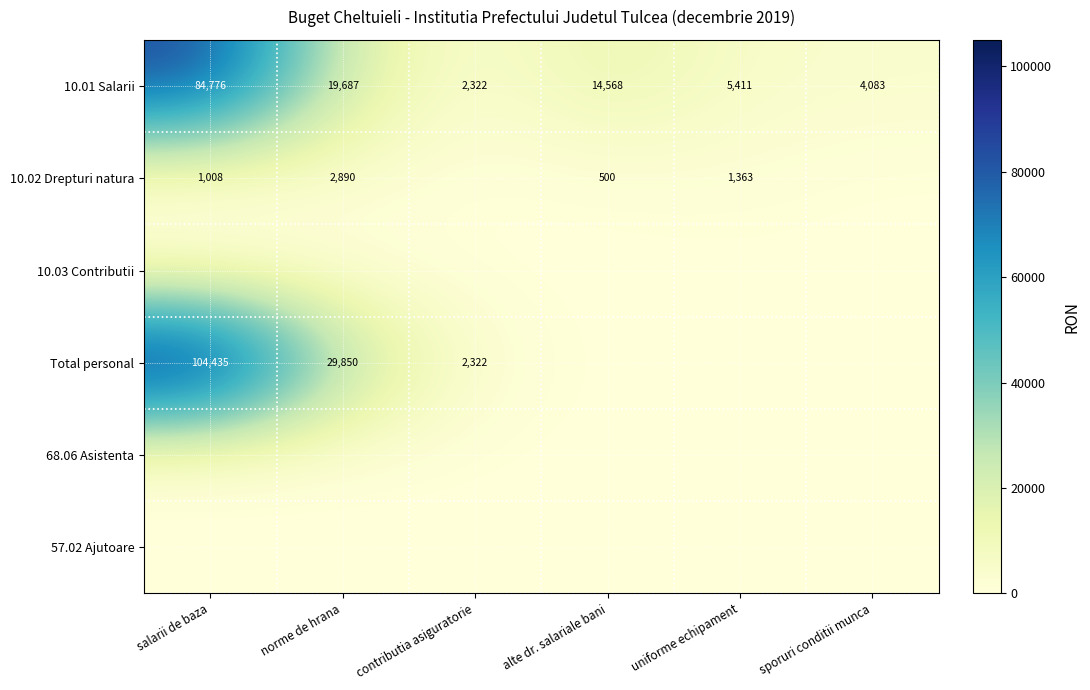

The value of Total personal at norme de hrana is 49679. True or false?

False